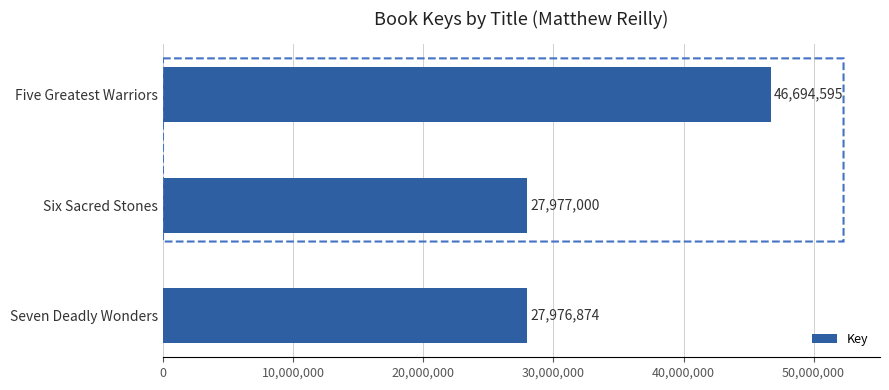

What is the value of the 3rd bar from the top?

27976874